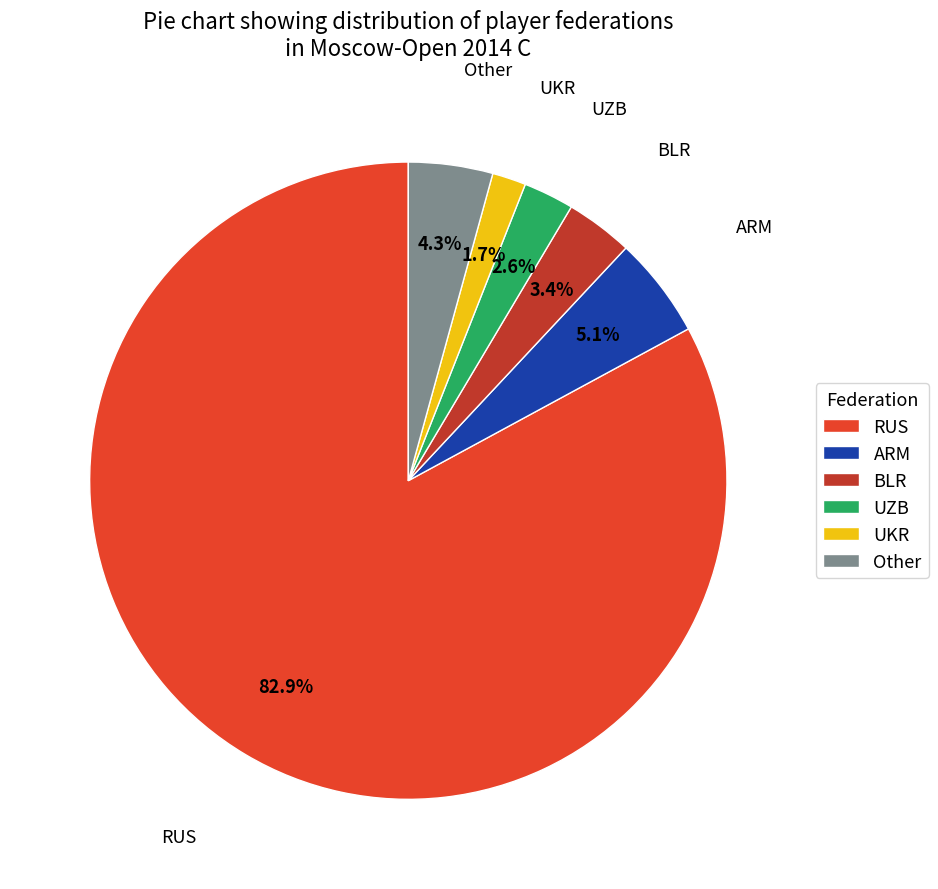

What percentage do BLR and ARM together represent?

8.5%